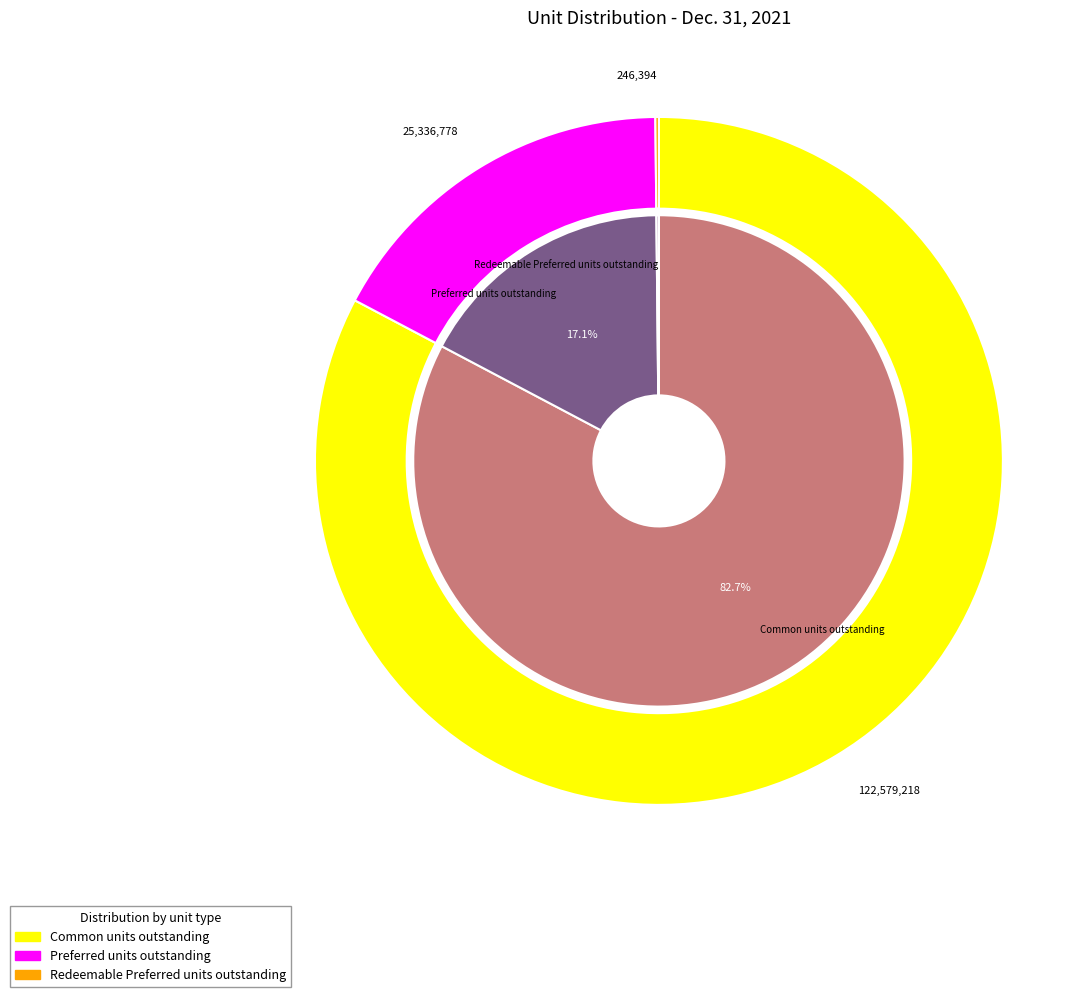

How many slices are in this pie chart?

3